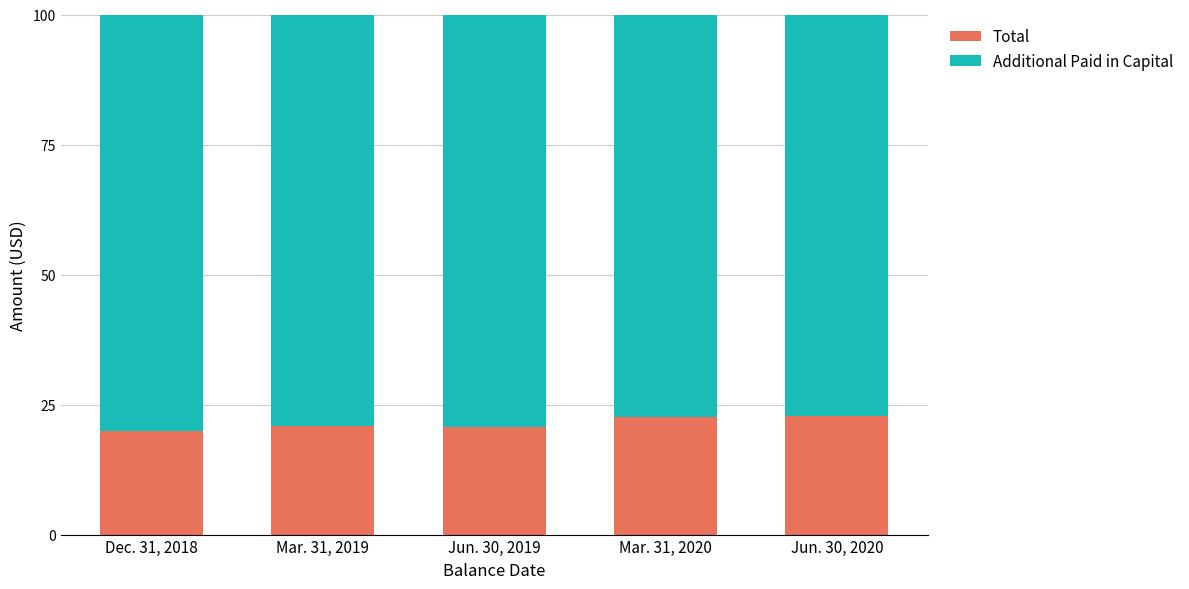

How many distinct data groups are displayed?

2